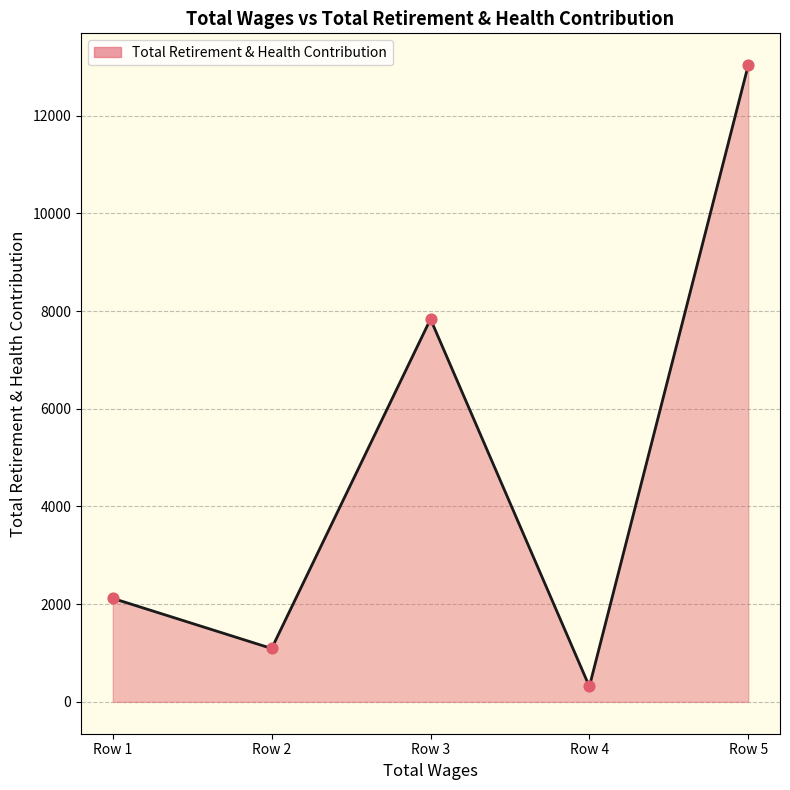

What is the change in value from Row 2 to Row 4?

-778